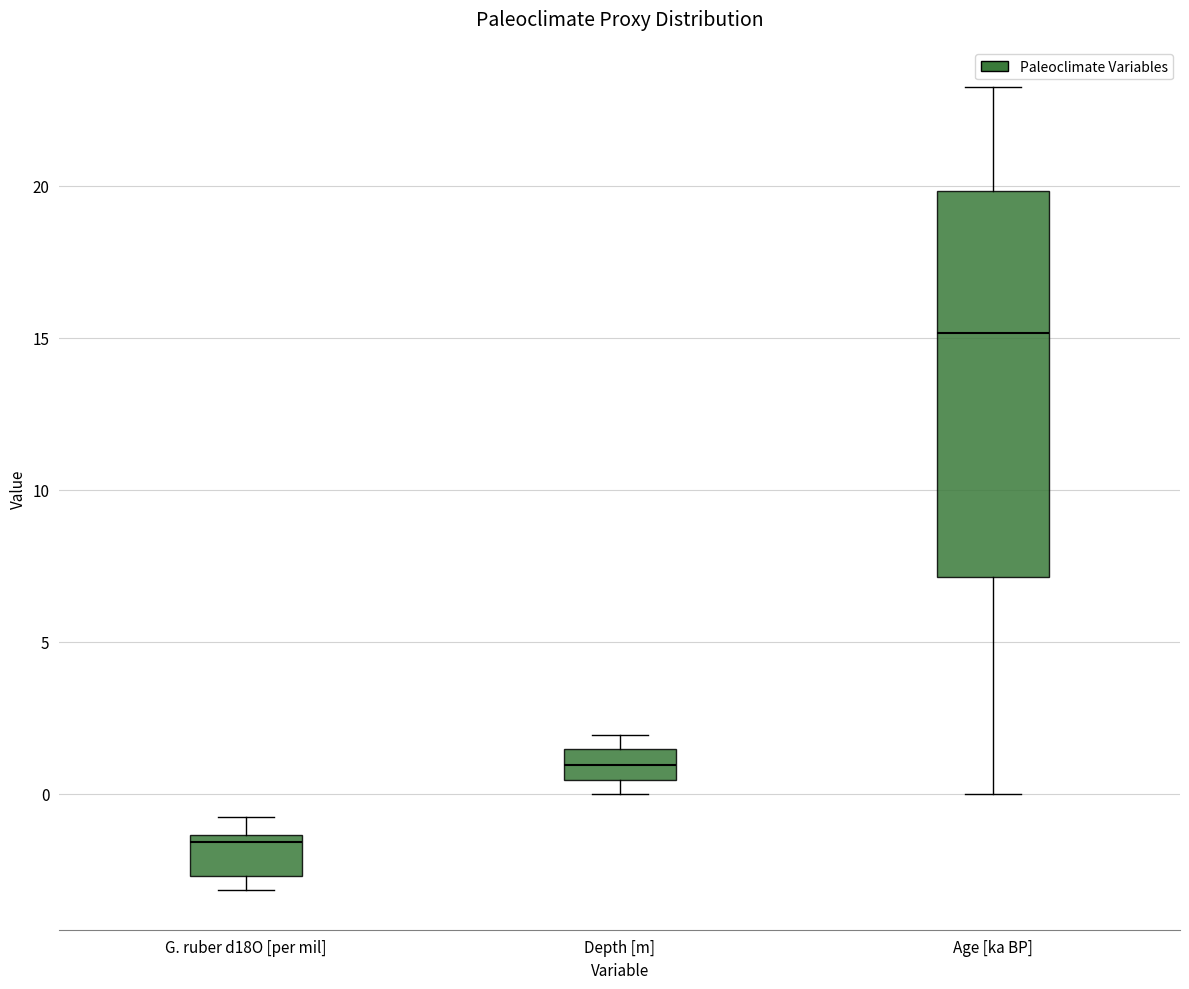

Where does the median line of the box for Age [ka BP] sit on the y-axis? The values are not printed on the chart, so give them approximately, as read against the axis.

15.0